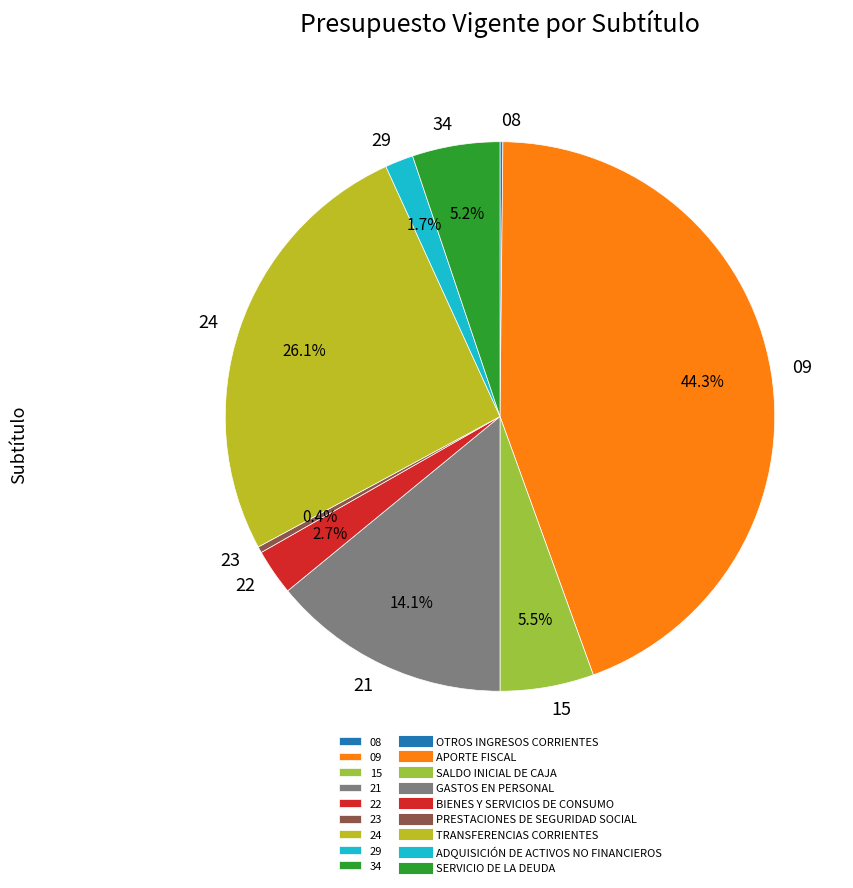

Between 15 and 21, which is larger?

21